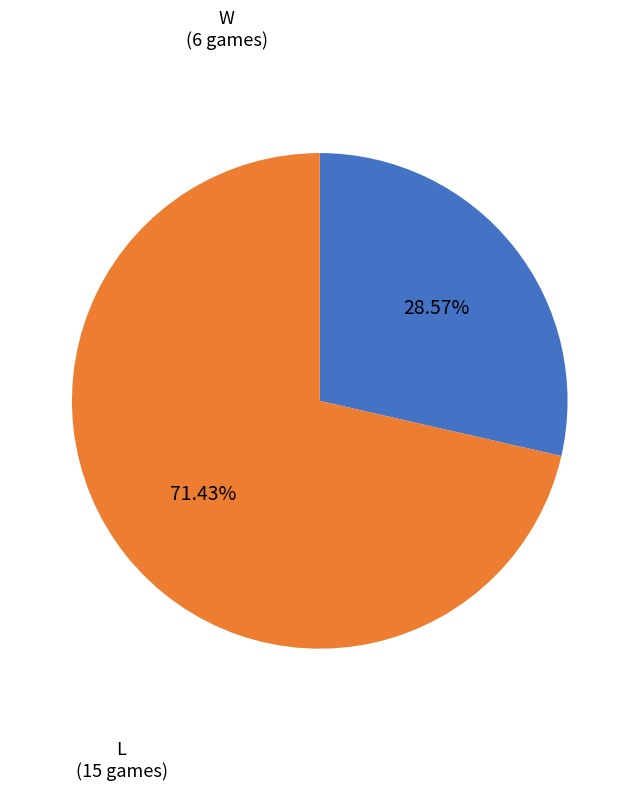

How many segments does this pie chart have?

2